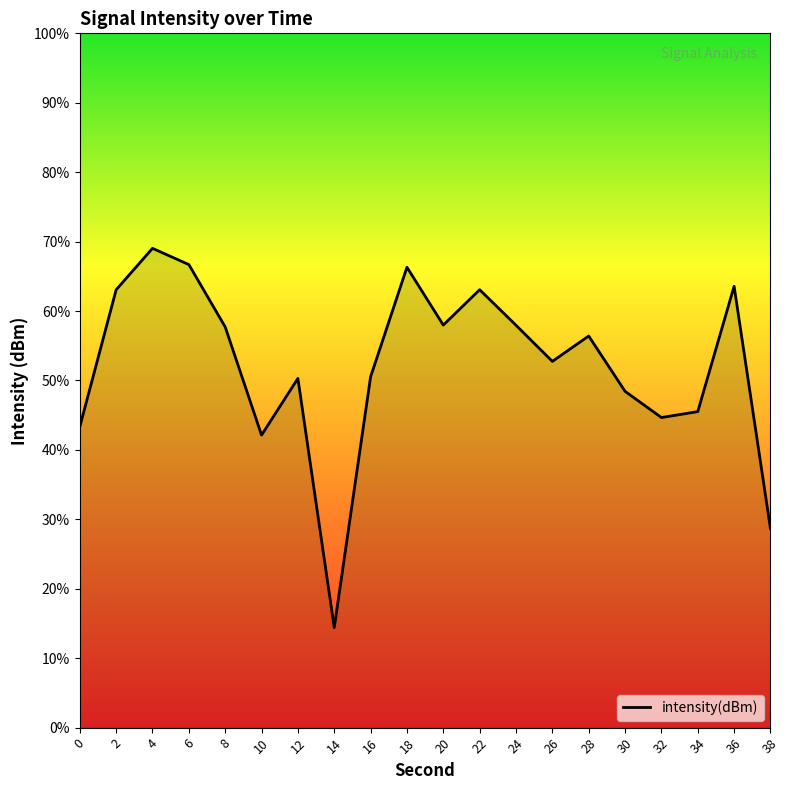

Does the chart display data point markers on the line(s)?

No